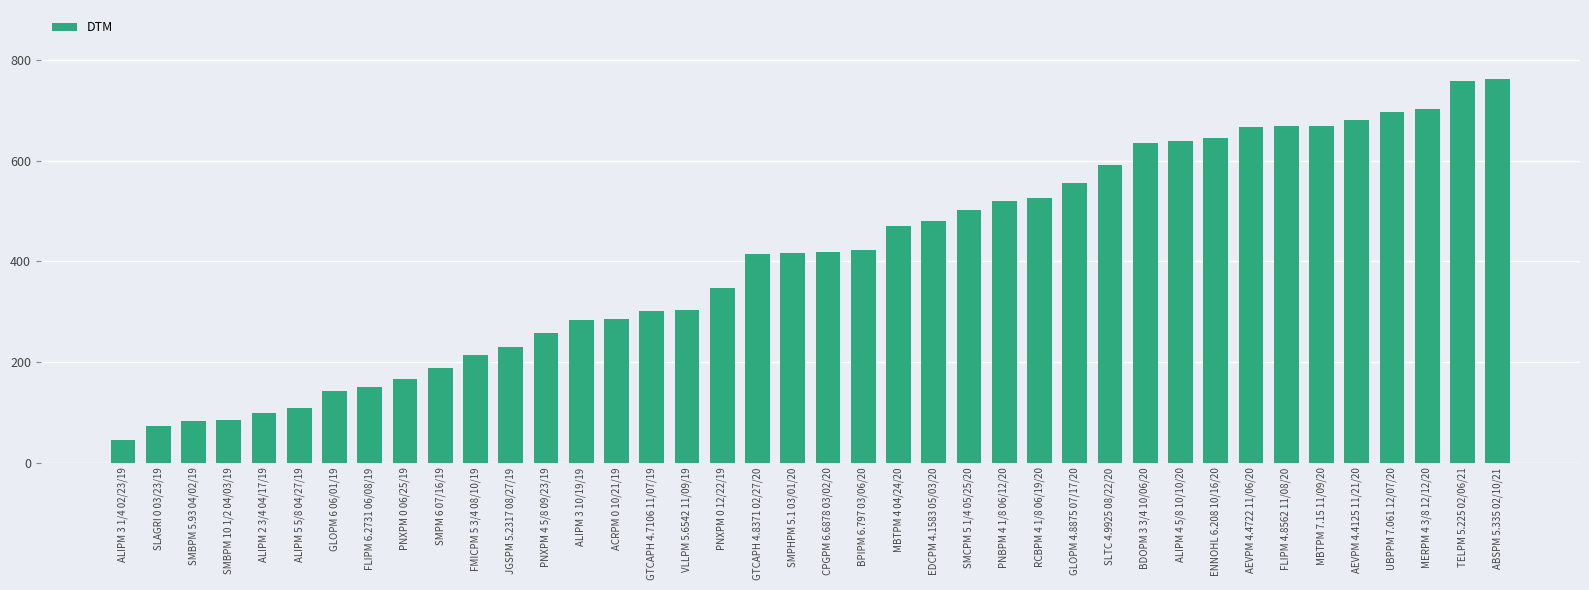

Read the value at ALIPM 2 3/4 04/17/19.

98